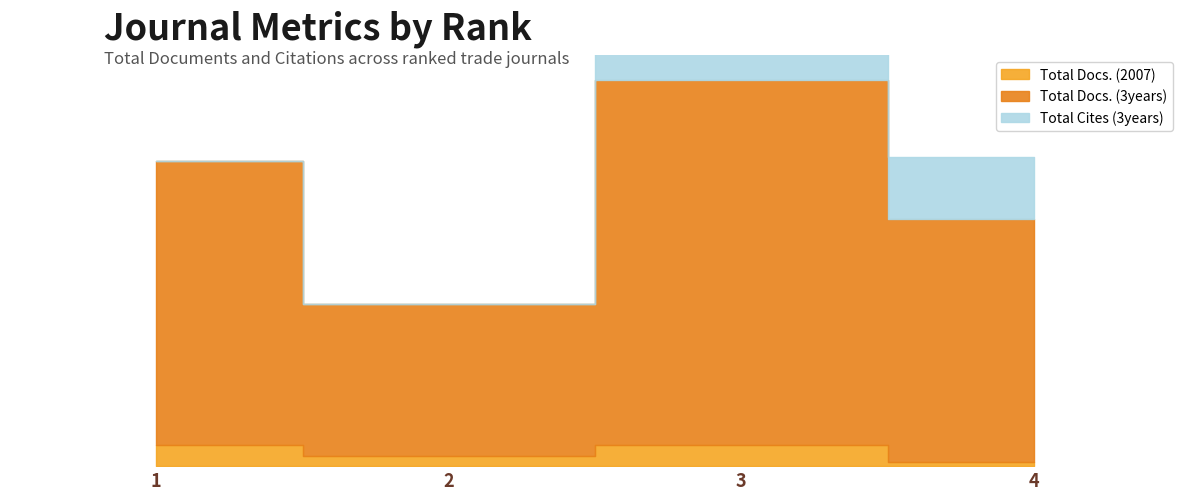

What is the difference between the second highest and second lowest values in the Total Cites (3years) series?

32